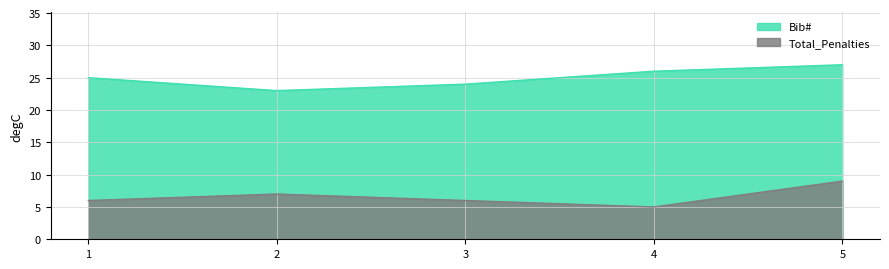

What is the difference between the highest and lowest values at 2?

16